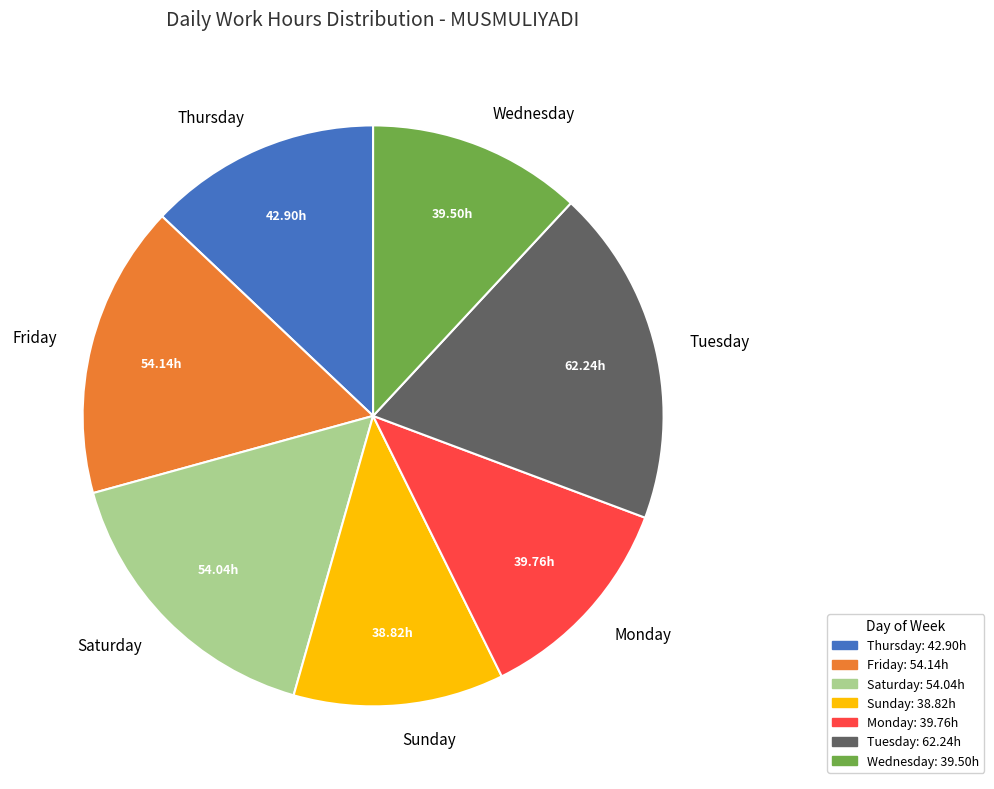

Do Tuesday and Friday together represent more than half of the pie?

No